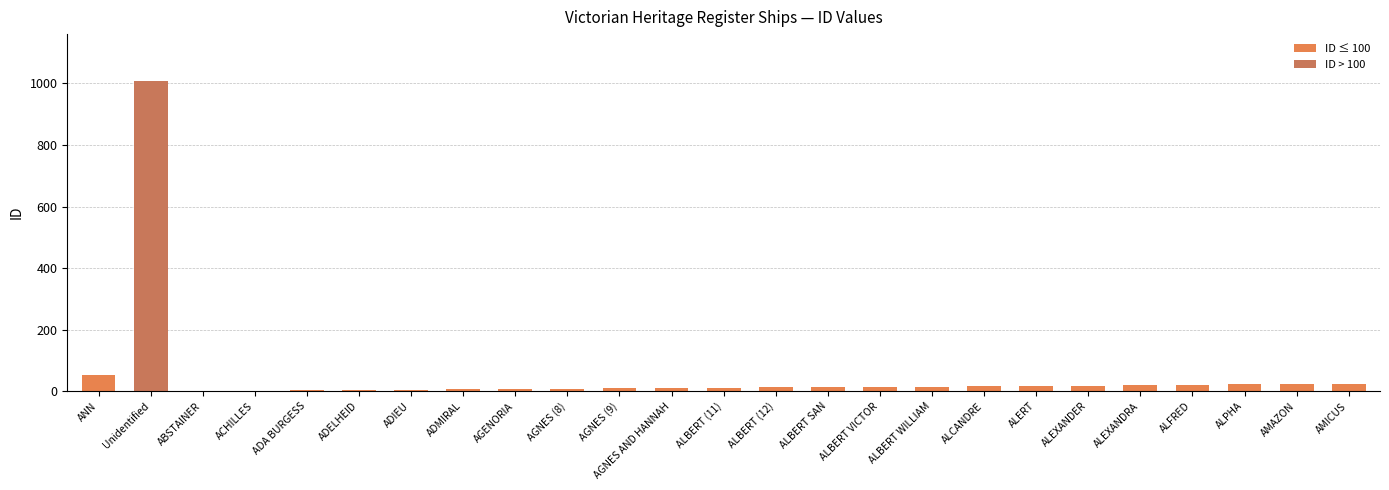

What is the sum of the values at ALBERT (11) and AGNES AND HANNAH?

21